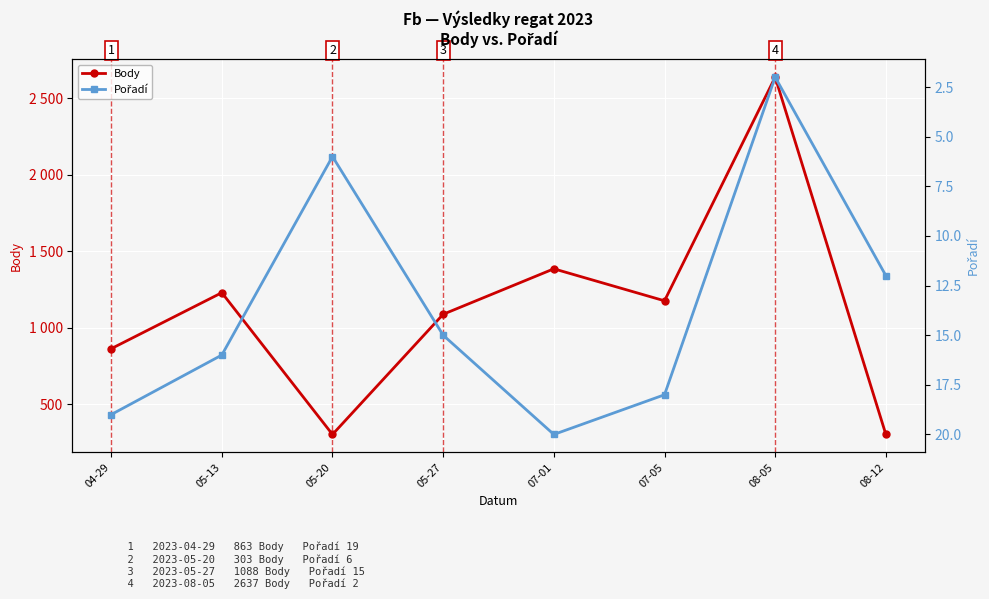

What is the label of the 7th point from the left?

08-05